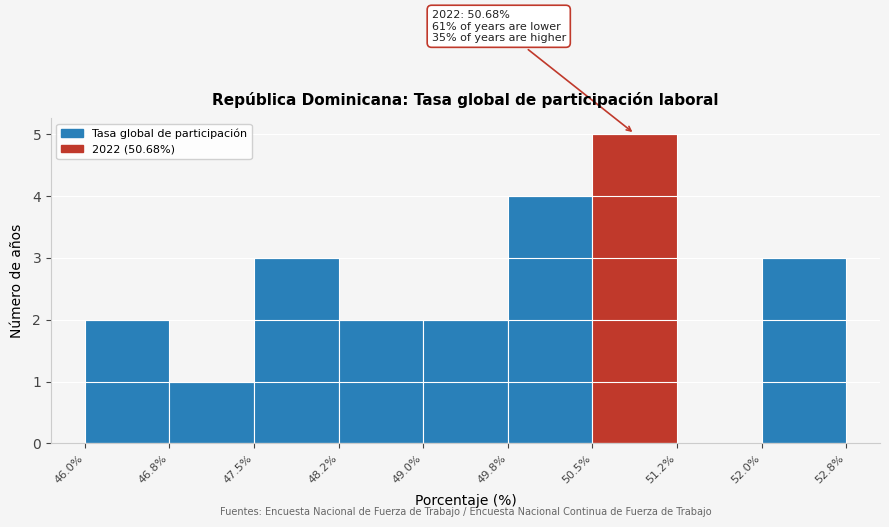

Over which range of the x-axis is the bar tallest?

50.5% to 51.2%